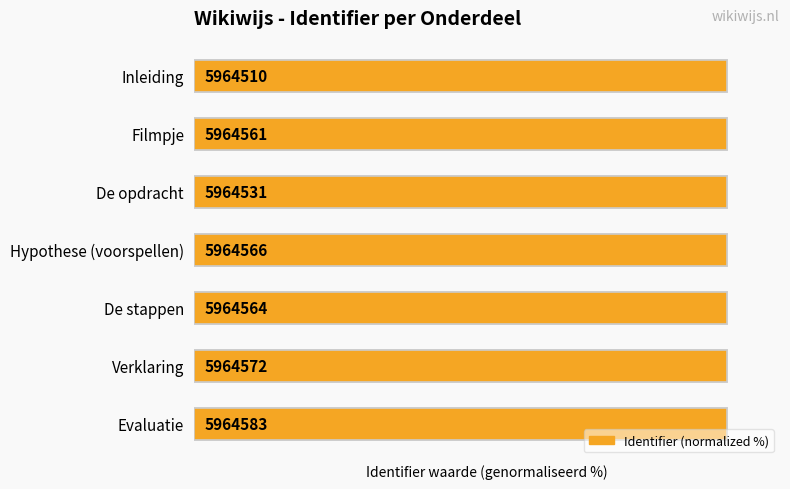

What is the smallest value displayed?

100.0